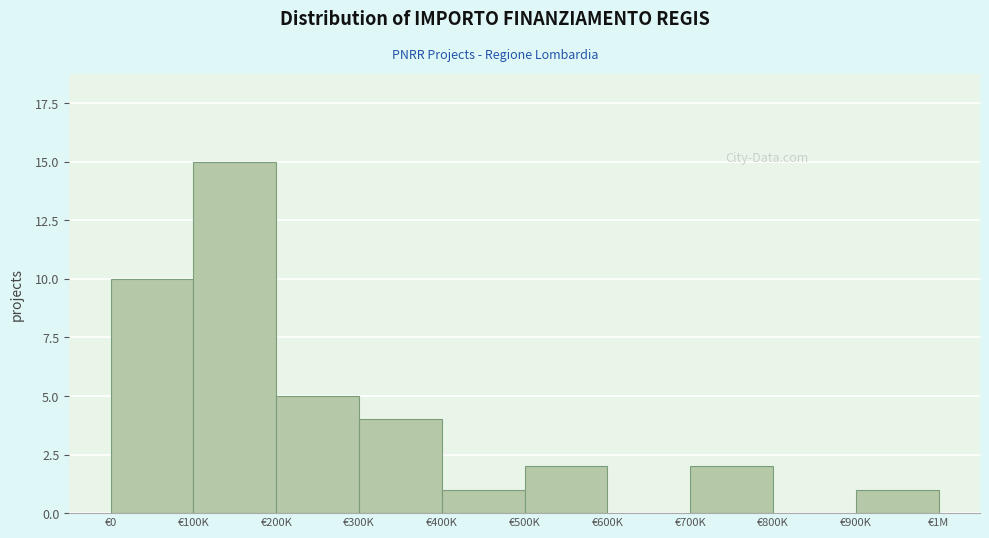

Reading left to right, transcribe all the data shown in this chart.

€0=10	€100K=15	€200K=5	€300K=4	€400K=1	€500K=2	€600K=0	€700K=2	€800K=0	€900K=1